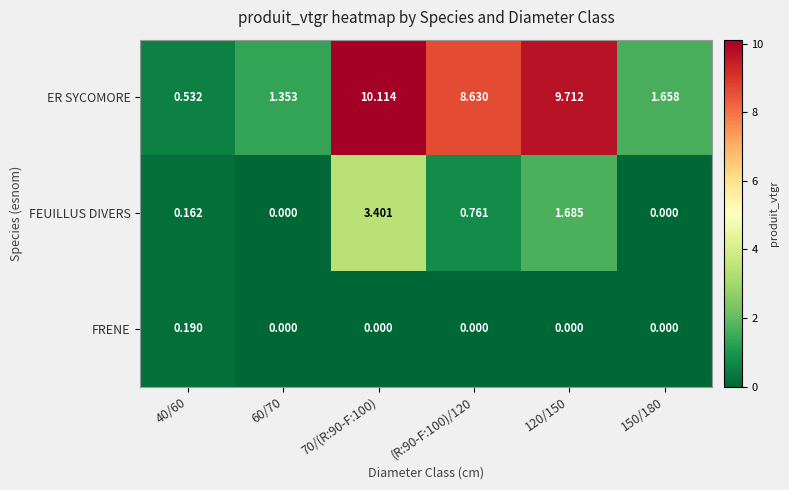

At which category is the sum across all series the highest?

70/(R:90-F:100)